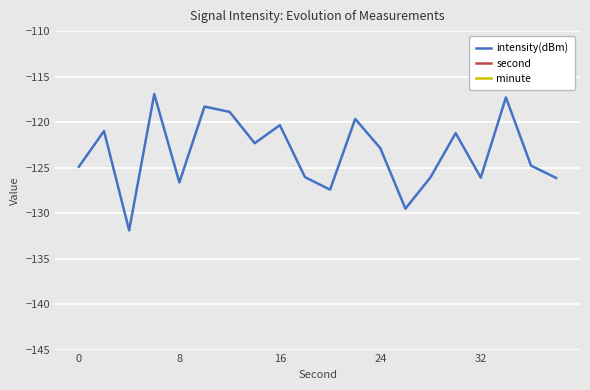

What is the maximum value for intensity(dBm)?

-116.9